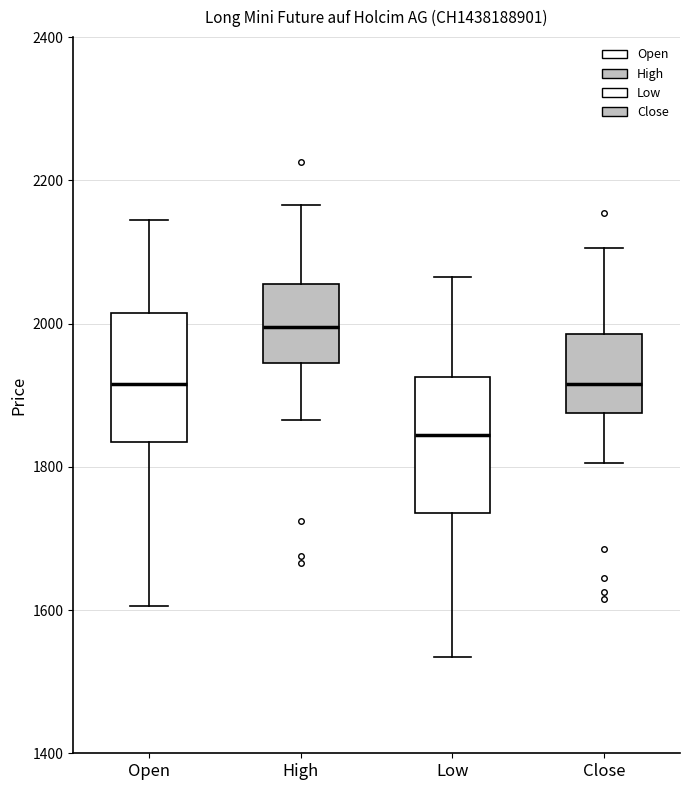

Which box has the highest median line?

High